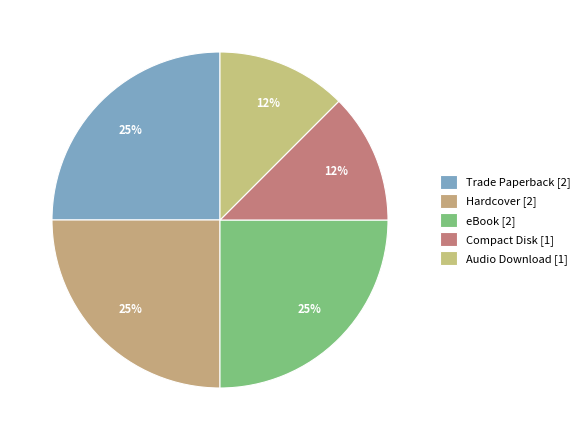

How many slices are in this pie chart?

5